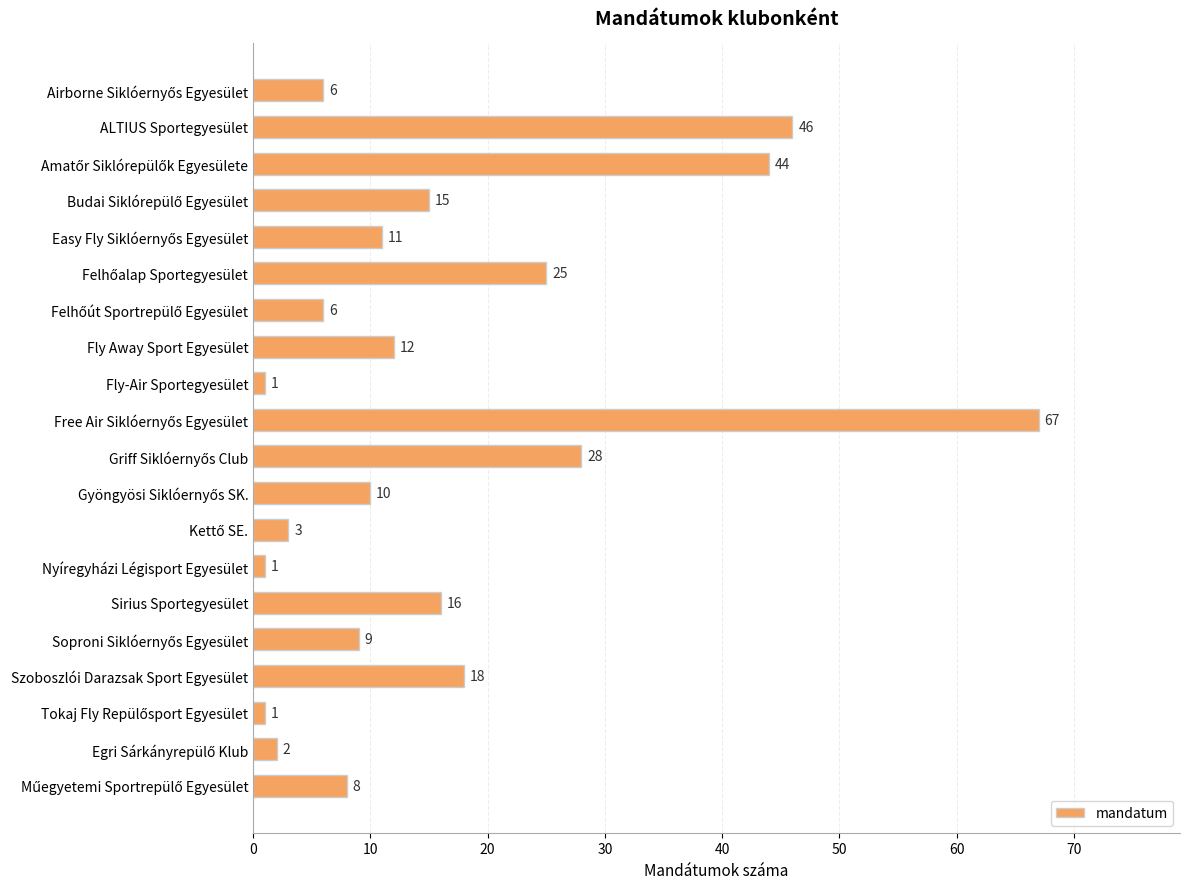

What is the average value?

16